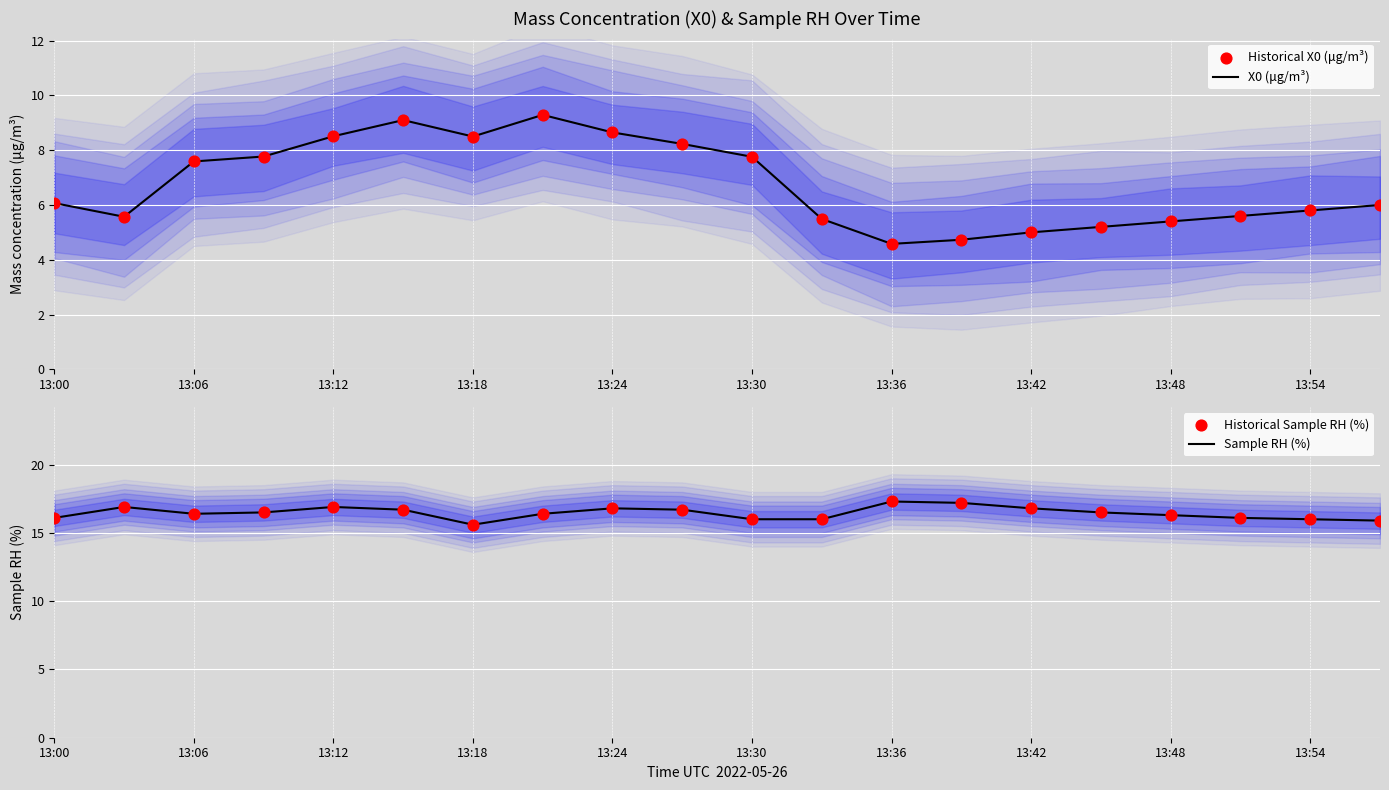

What is the minimum value for X0 (μg/m³)?

4.6